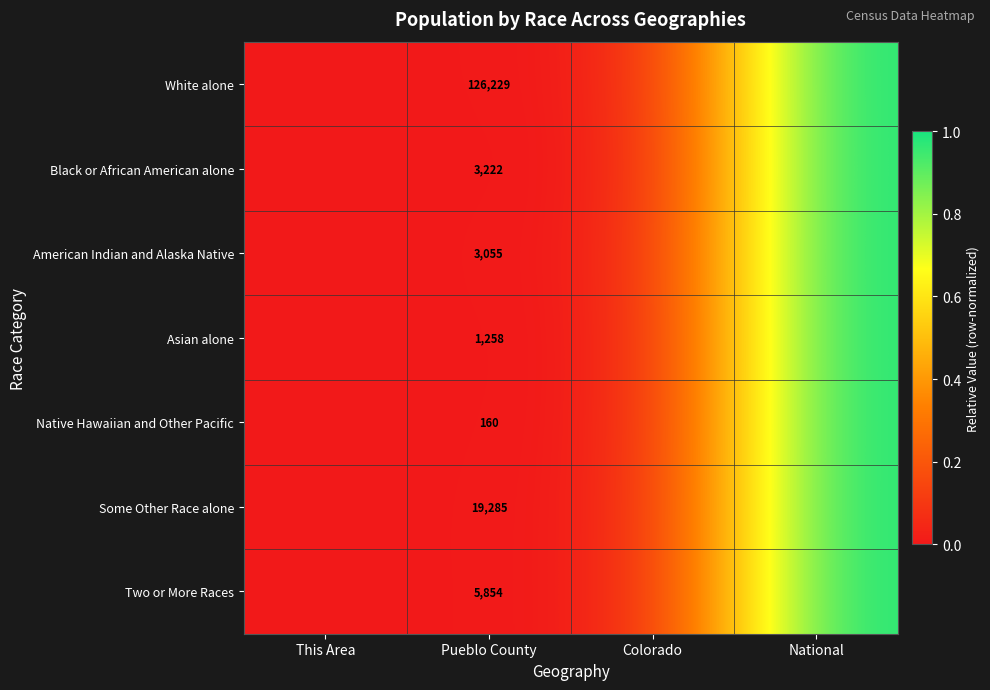

How many series are shown in this chart?

7